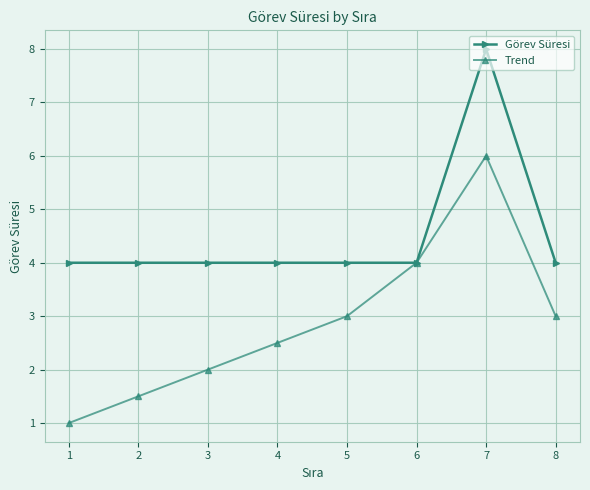

Which series has the largest range (max minus min)?

Trend